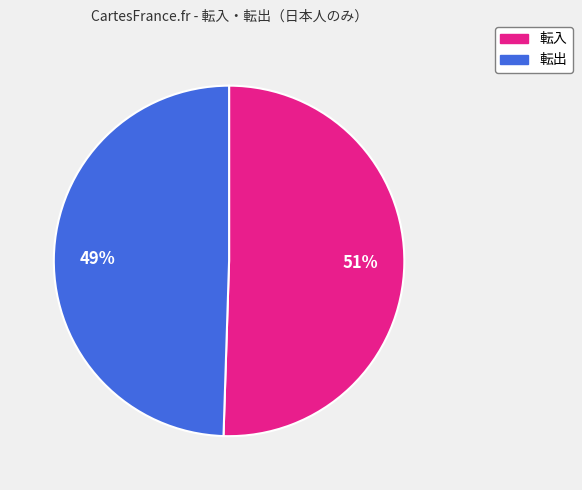

Does any single category account for the majority?

Yes